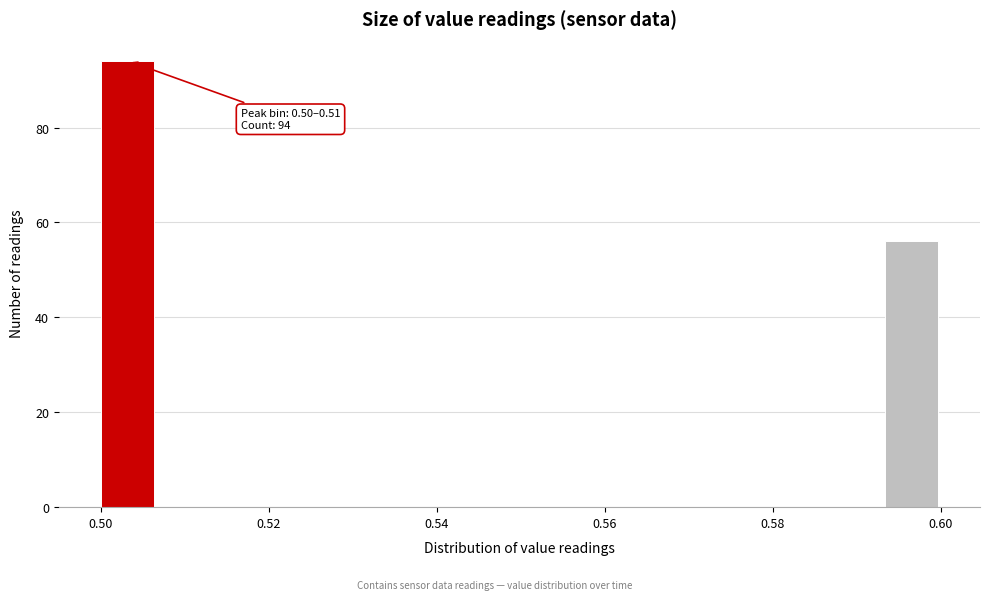

Around what value on the x-axis is the tallest bar? Give the approximate position of its centre, as read against the axis.

0.504